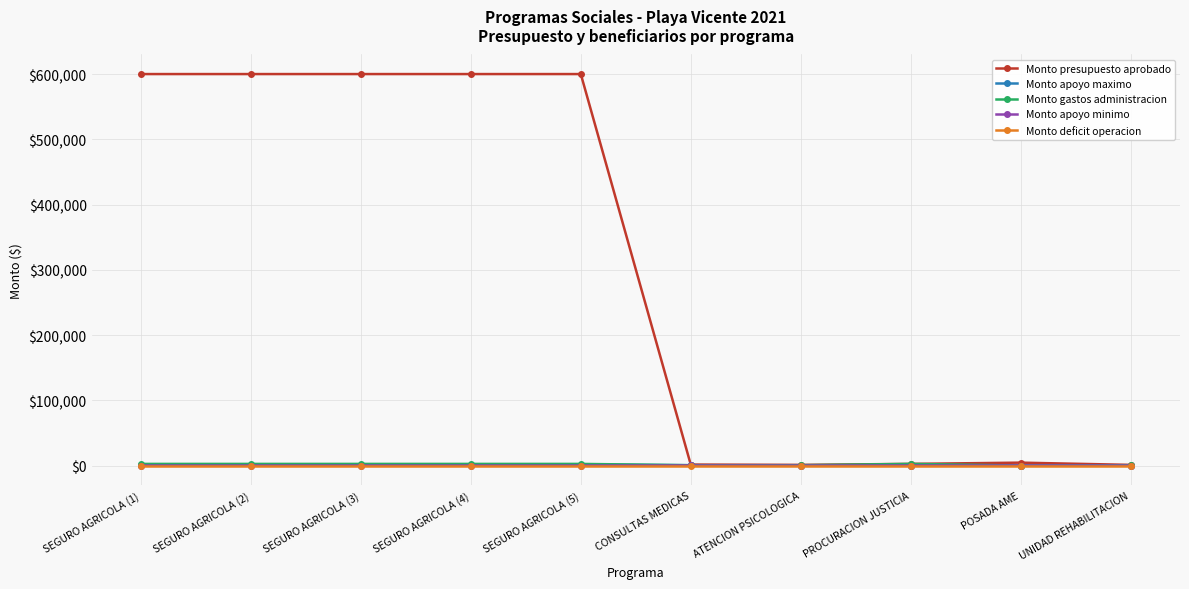

What is the maximum value shown in the chart?

600000